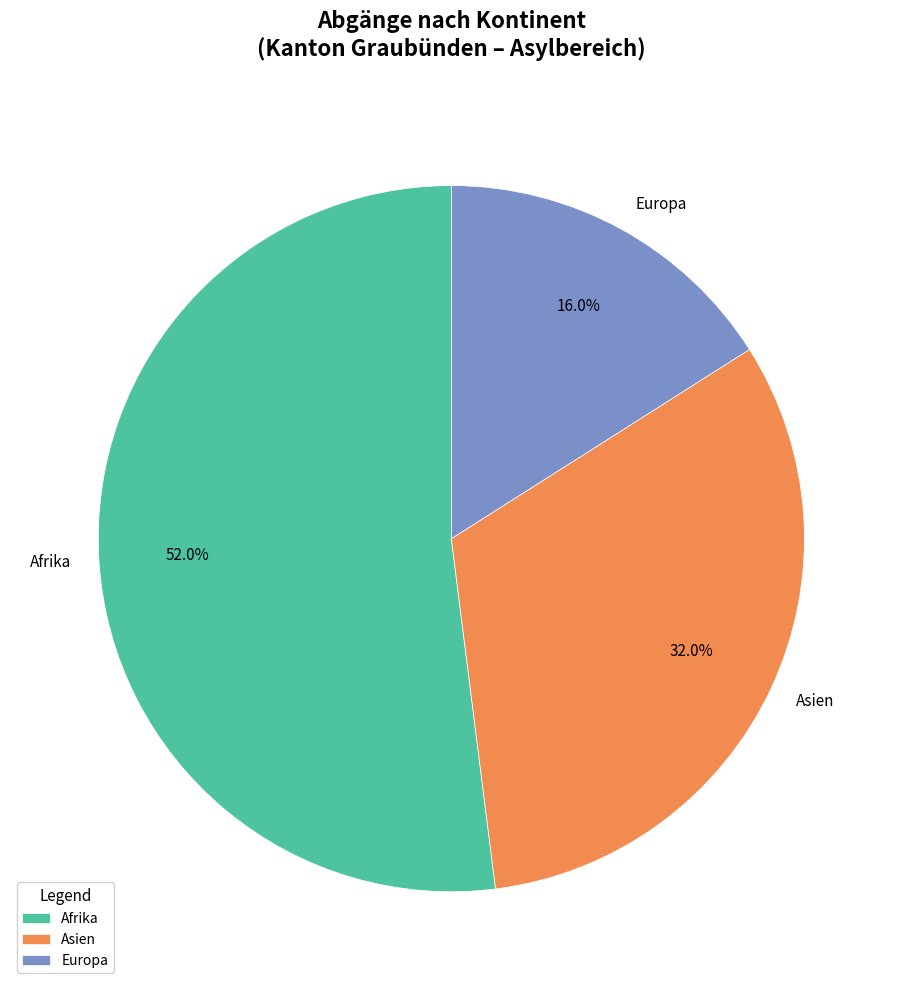

Which slice represents more than half of the pie?

Afrika